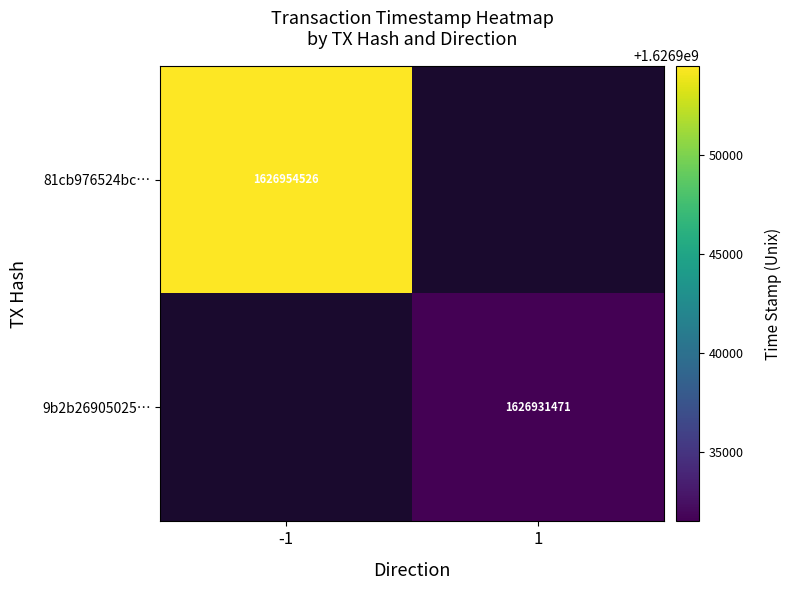

The value of 9b2b26905025… at 1 is 1626931471. True or false?

True